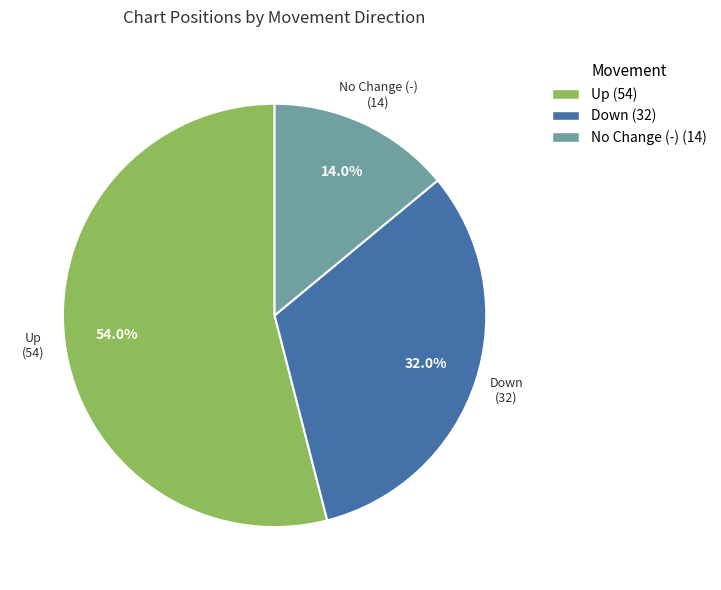

How many segments does this pie chart have?

3